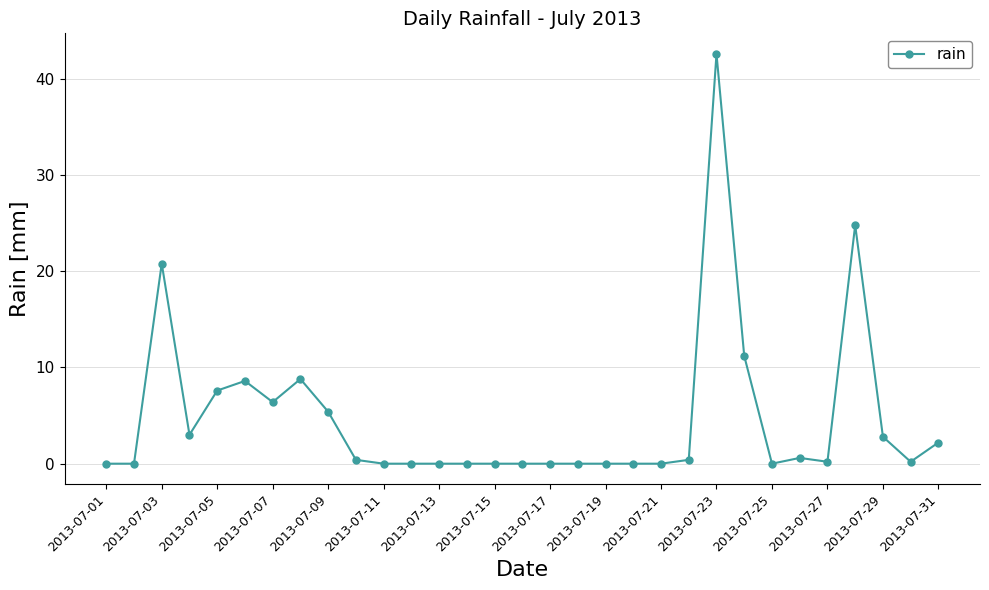

True or false: the data has more than 1 interior local peaks.

True